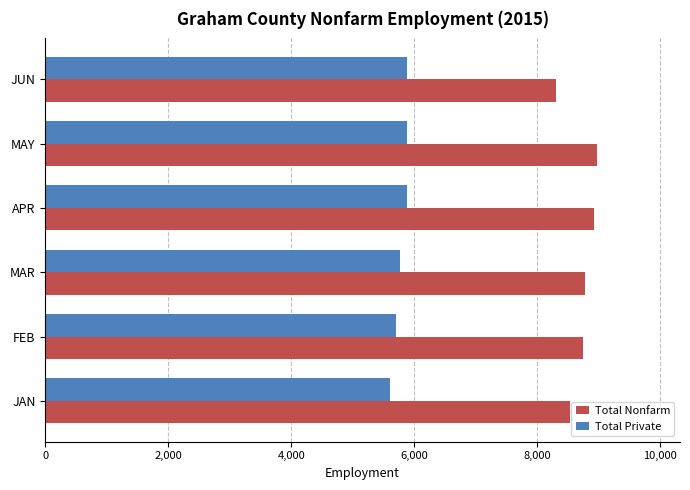

What is the difference between the highest and lowest values at APR?

3050